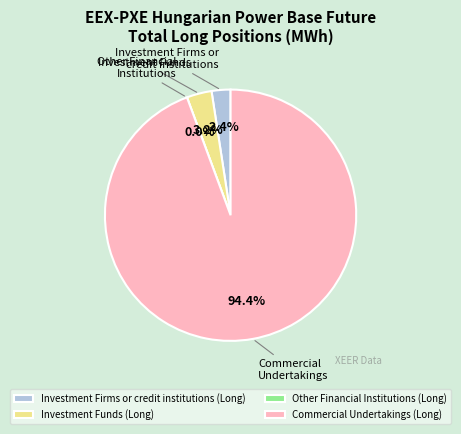

Is there a majority slice in this chart?

Yes